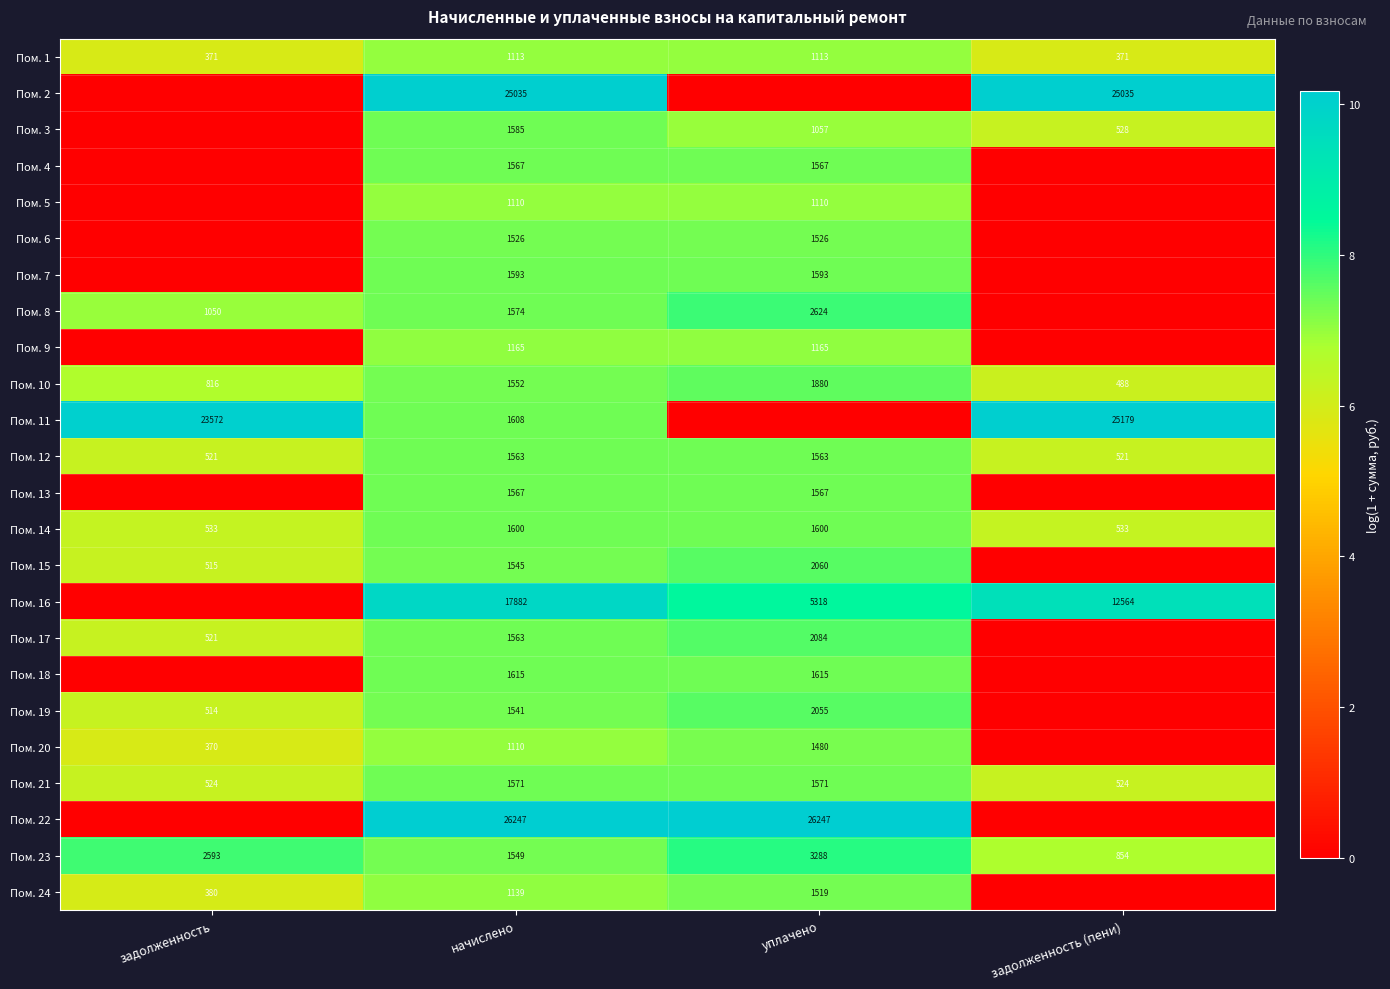

How many Пом. 10 values are between 816 and 1880?

3